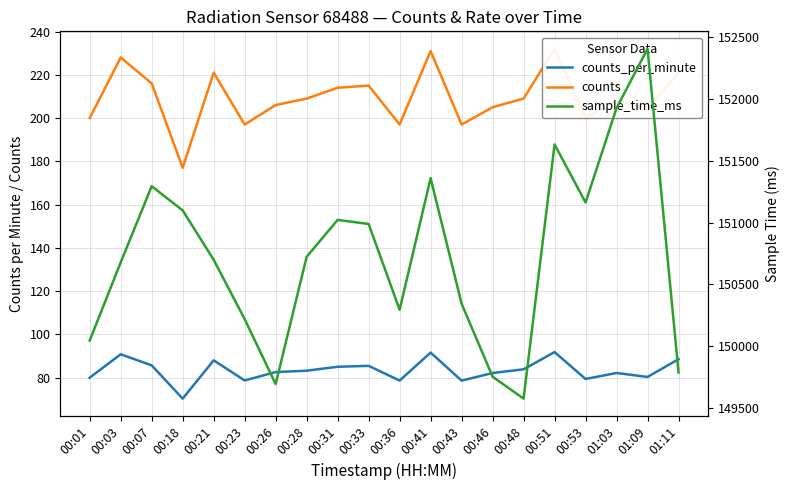

True or false: sample_time_ms and counts_per_minute cross at least once.

False